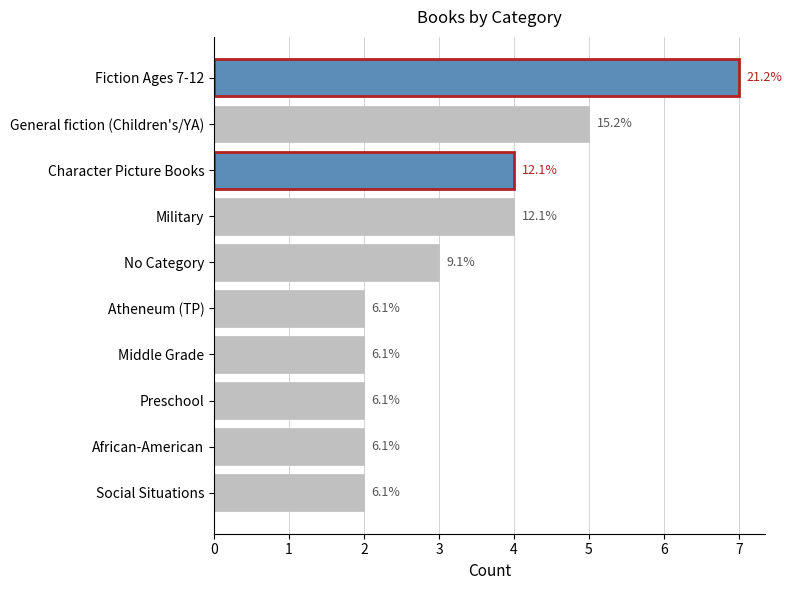

What is the average value?

3